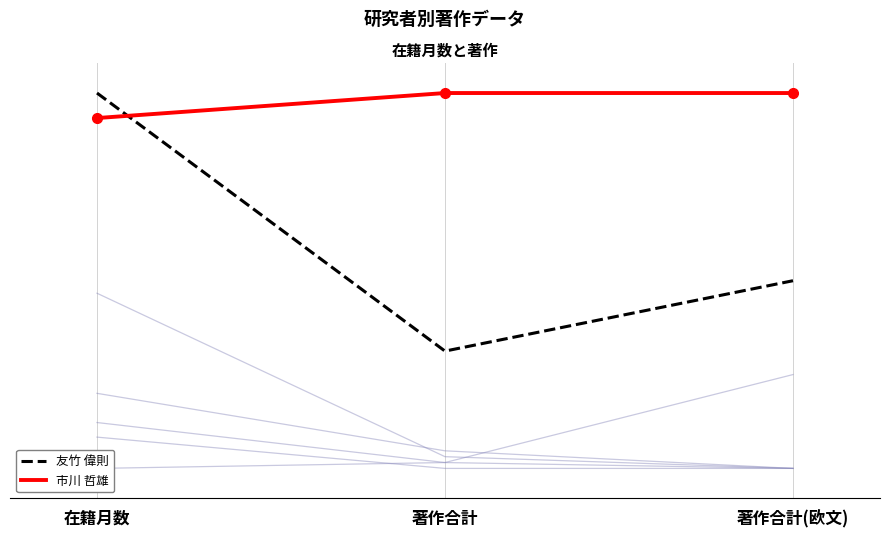

Rank the categories by 市川 哲雄 value from lowest to highest.

在籍月数, 著作合計, 著作合計(欧文)